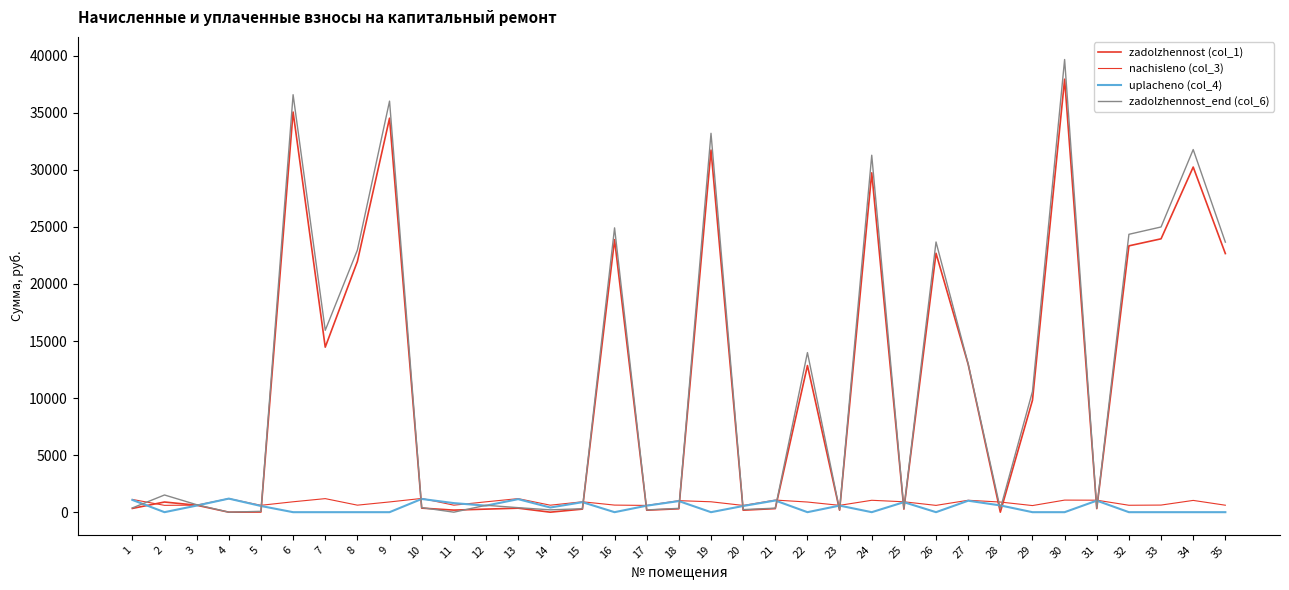

Where is the first local minimum for nachisleno (col_3)?

2